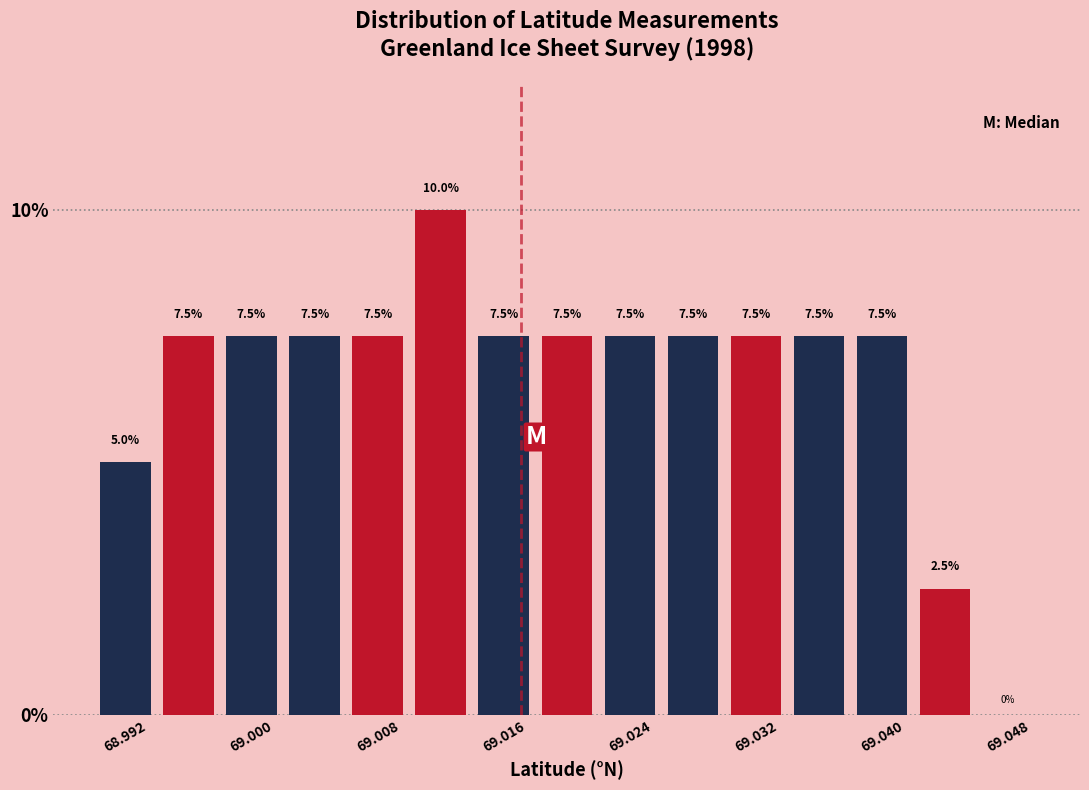

What is the height of the bar covering 69.038 to 69.042 on the x-axis?

7.5